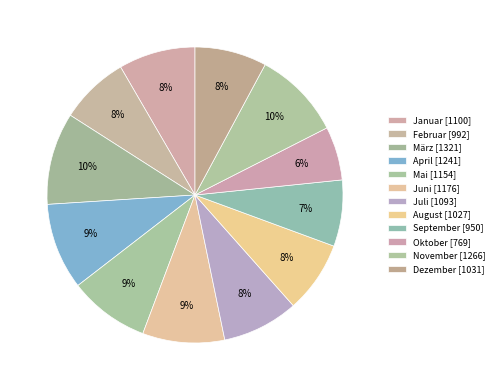

Count the number of slices in the pie.

12